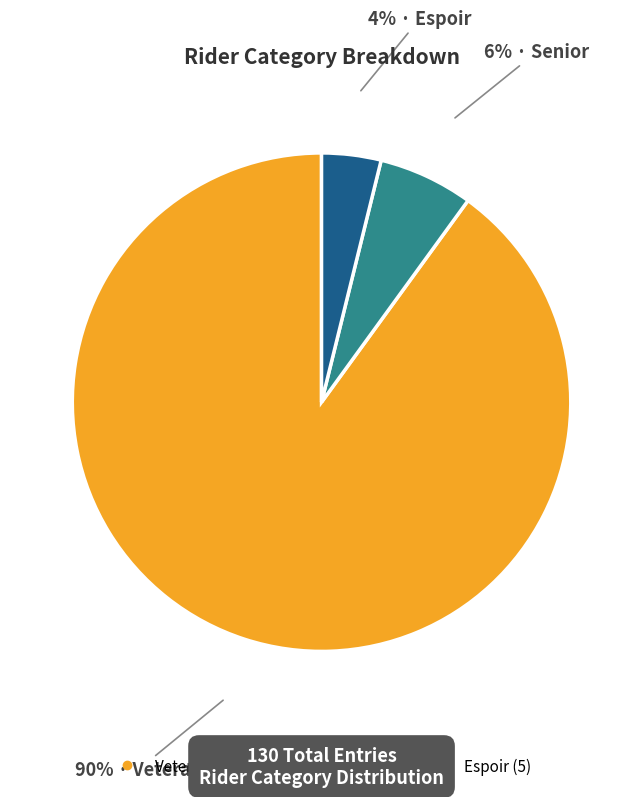

Is there a majority slice in this chart?

Yes